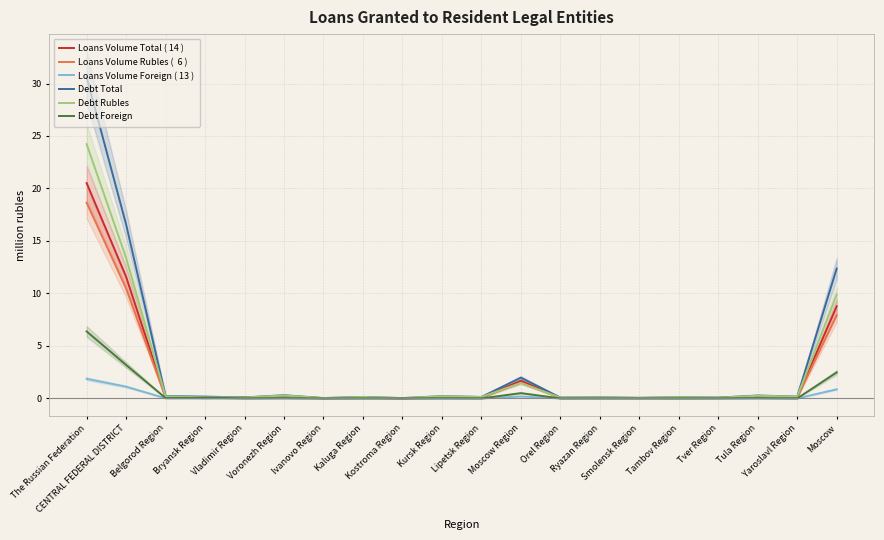

Rank the series by their maximum value, from lowest to highest.

Loans Volume Foreign, Debt Foreign, Loans Volume Rubles, Loans Volume Total, Debt Rubles, Debt Total